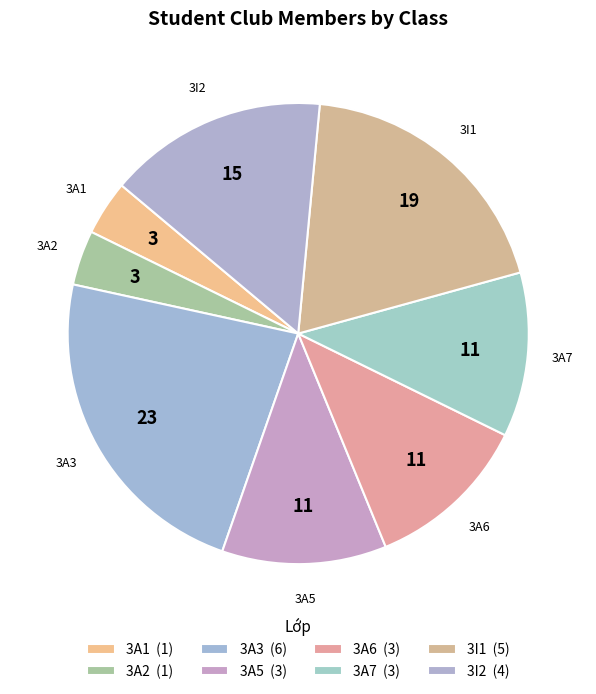

What is the ratio of the value at 3A6 to the value at 3A2?

3.0